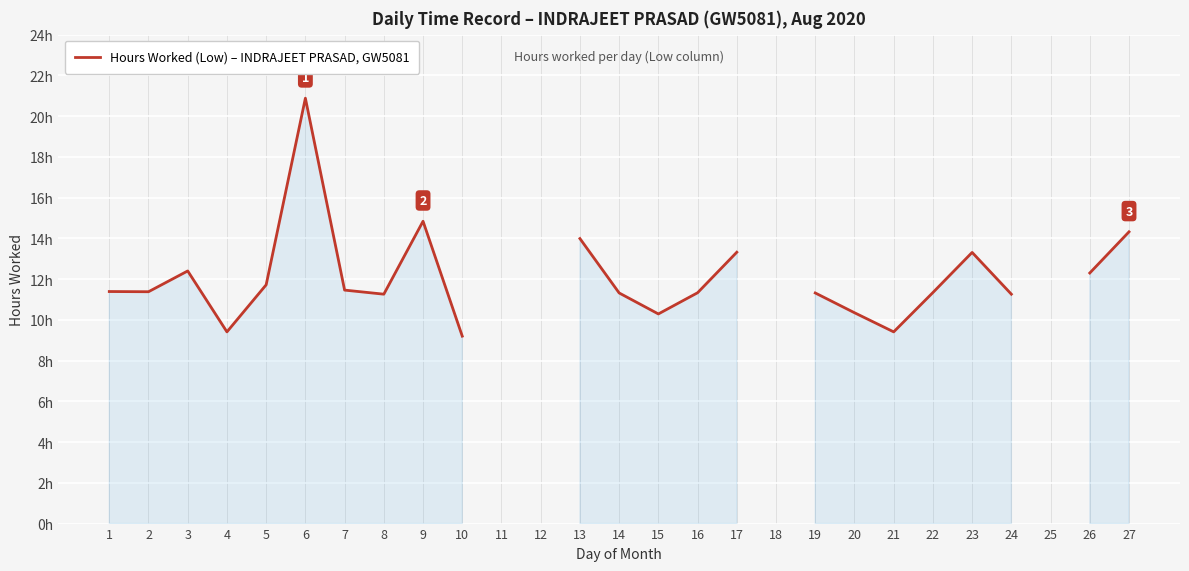

What is the value of the 10th point from the left?

9.2